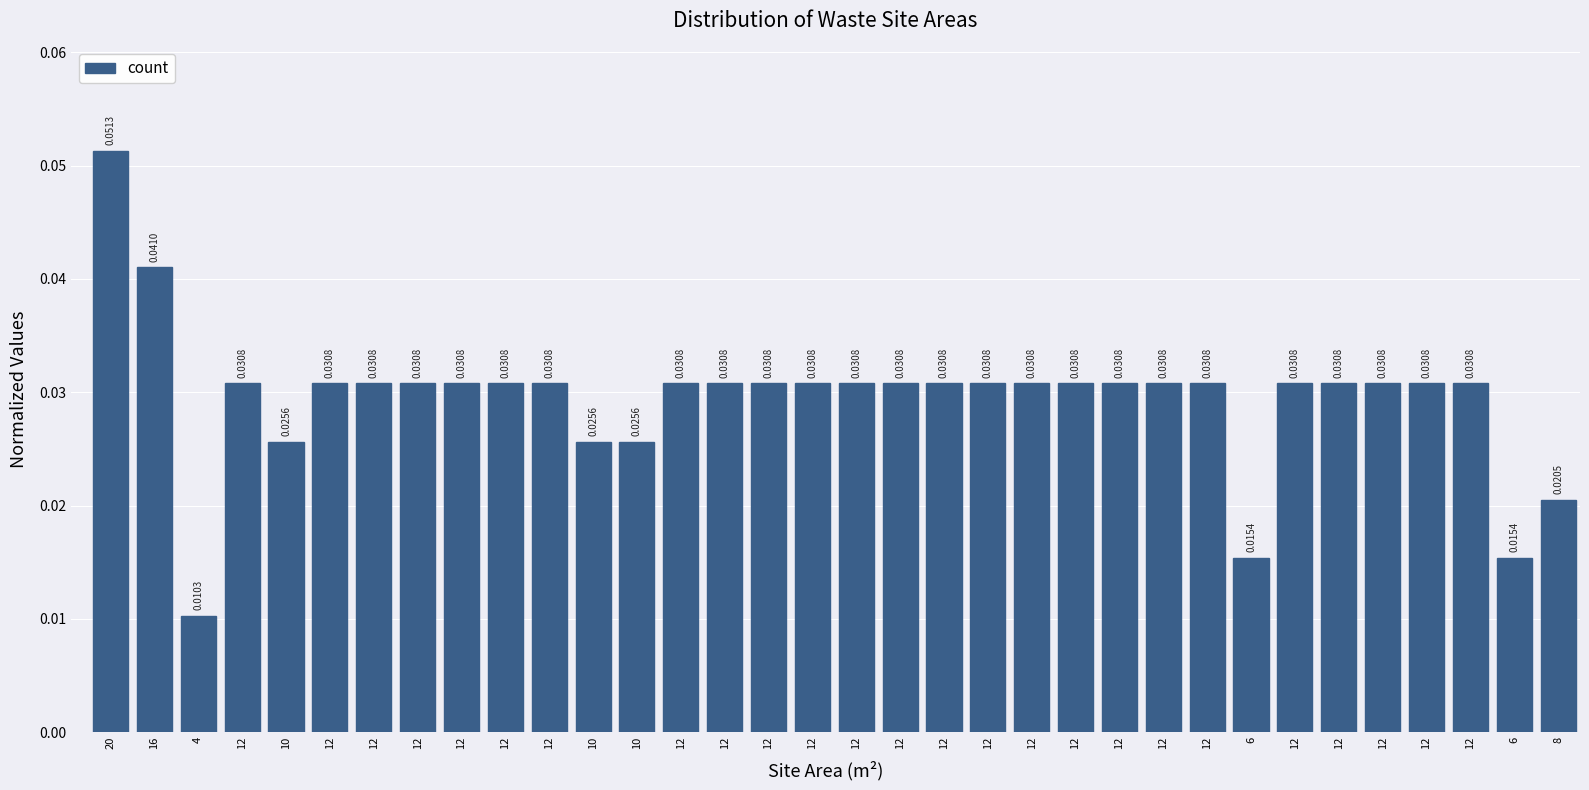

How many bars are there in total?

34